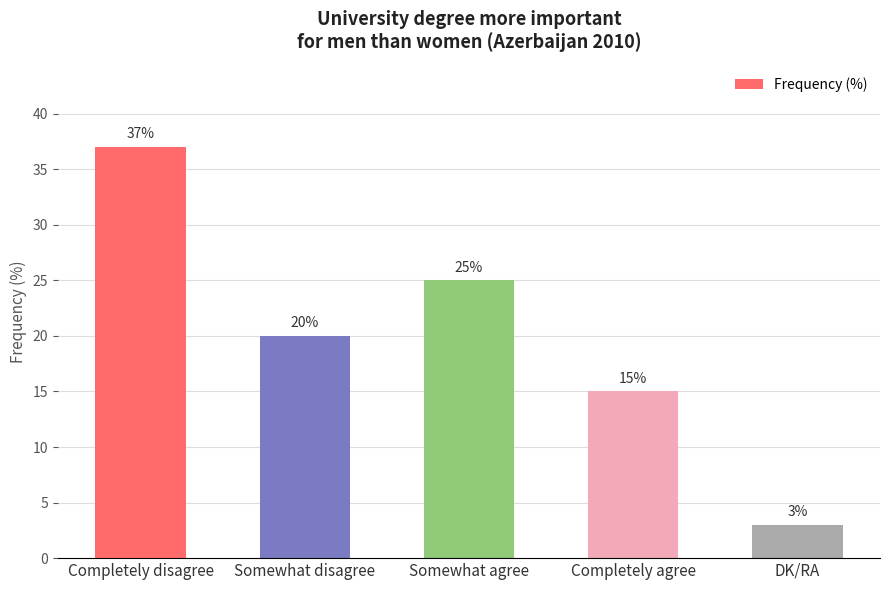

How many data points does each series have?

5